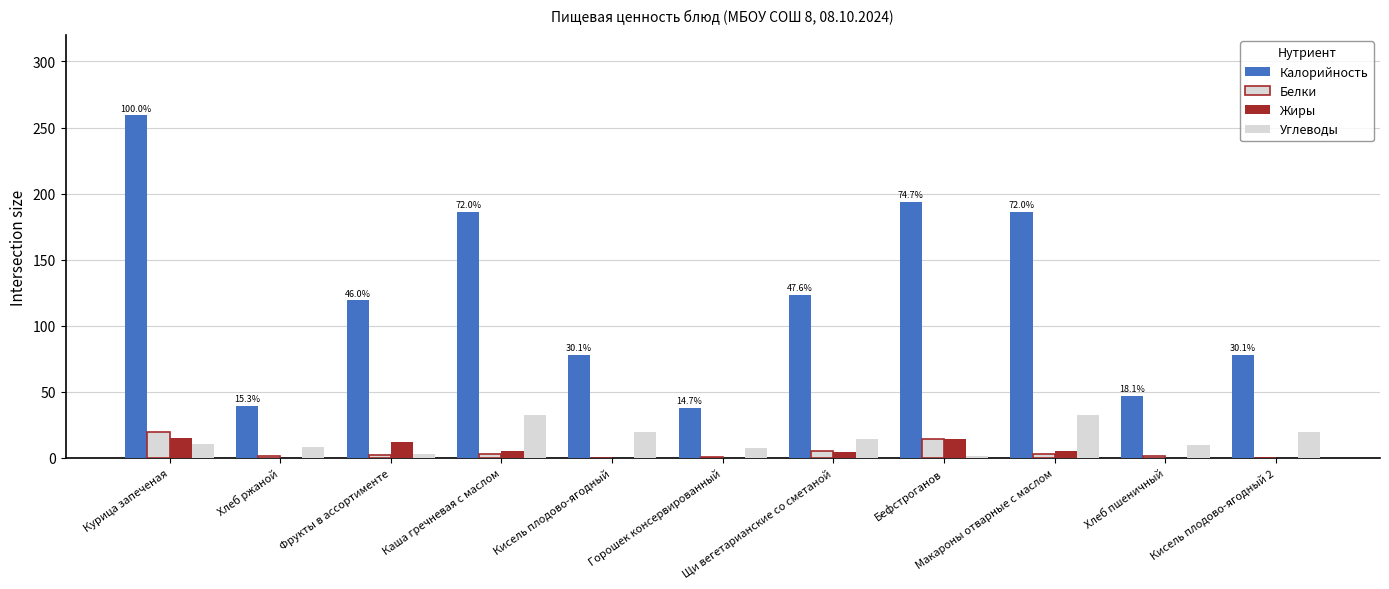

How many data points in Жиры are above 4?

6